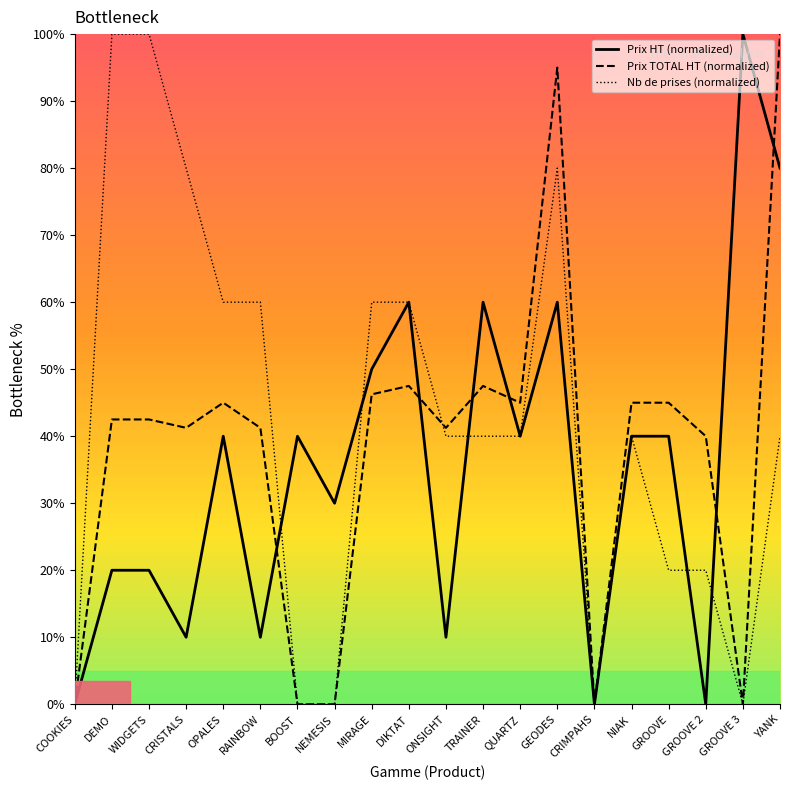

At which label does Nb de prises (normalized) reach its minimum?

COOKIES